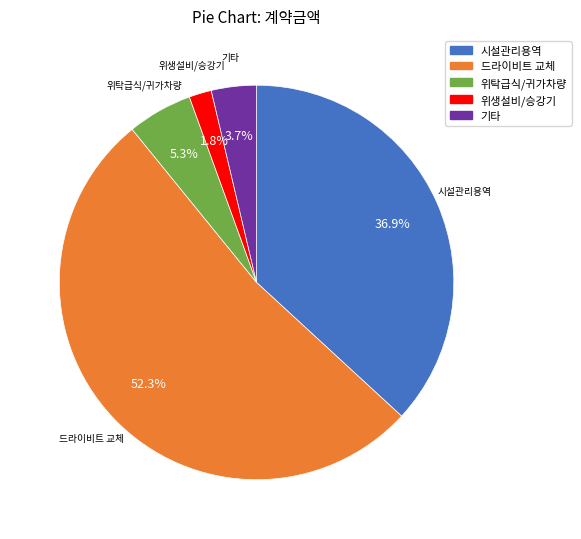

Count the number of slices in the pie.

5